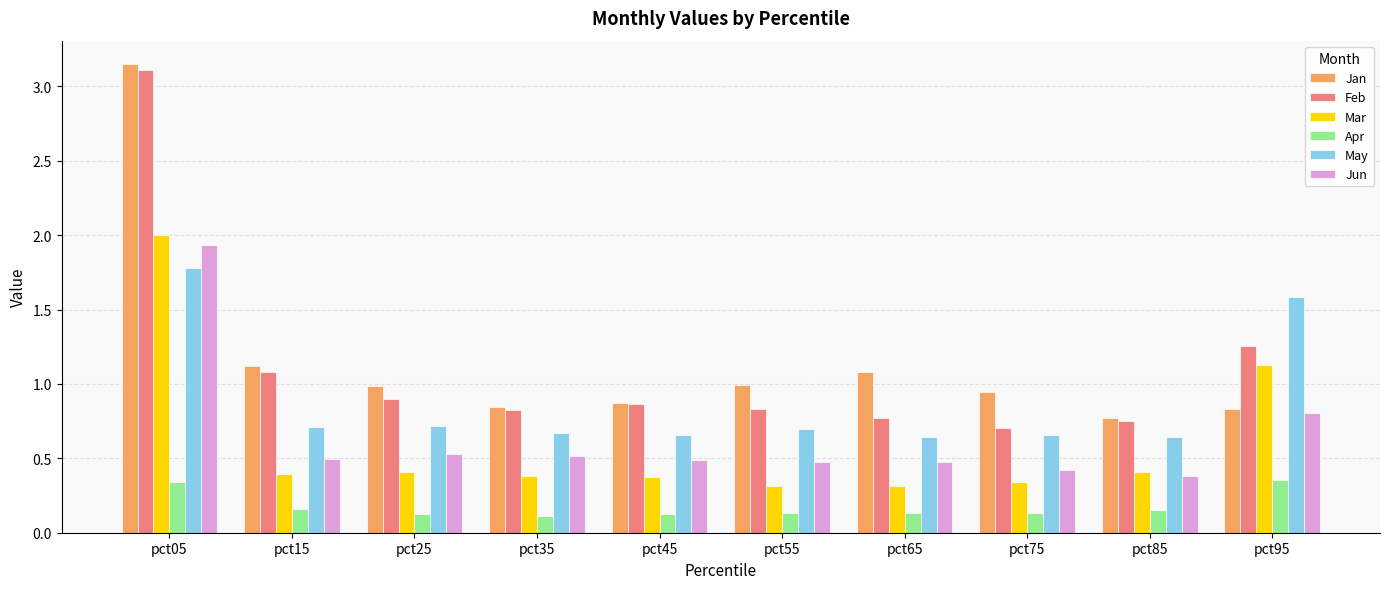

True or false: Jan has a value of 0.3 at pct75.

False